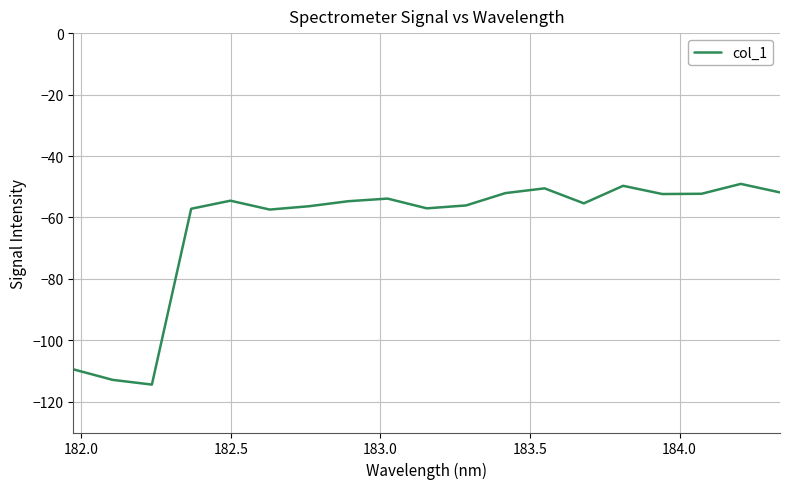

What is the average value?

-63.0